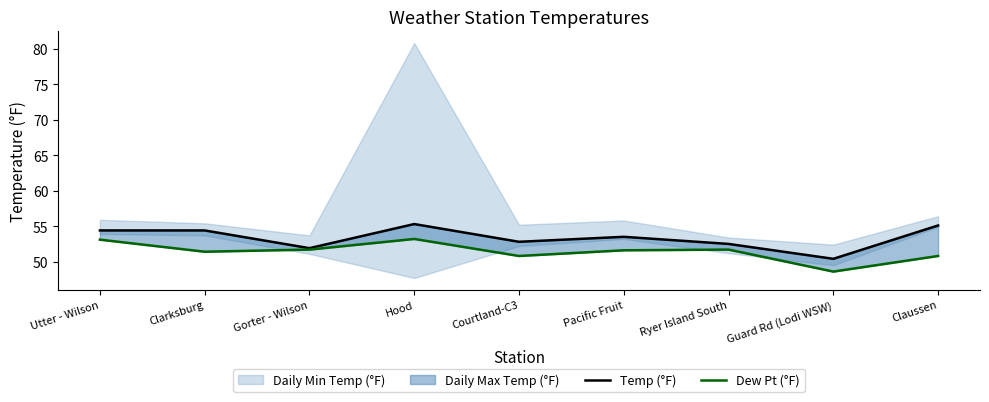

How many lines are shown in the chart?

2